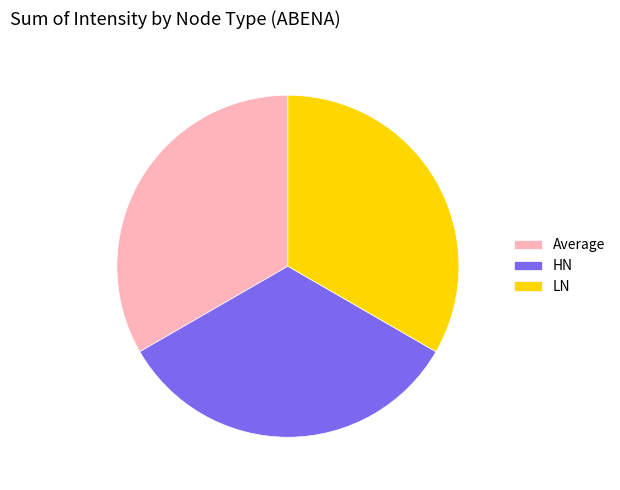

What is the ratio of the value at LN to the value at Average?

1.0